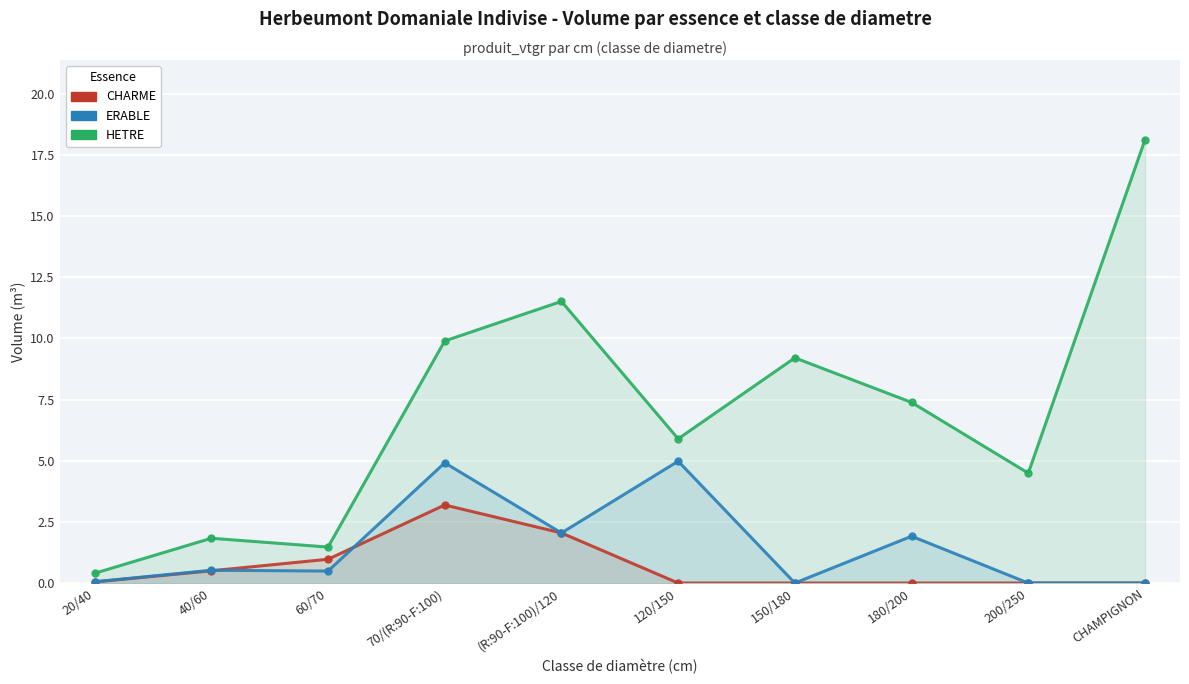

True or false: CHARME and HETRE cross at least once.

False